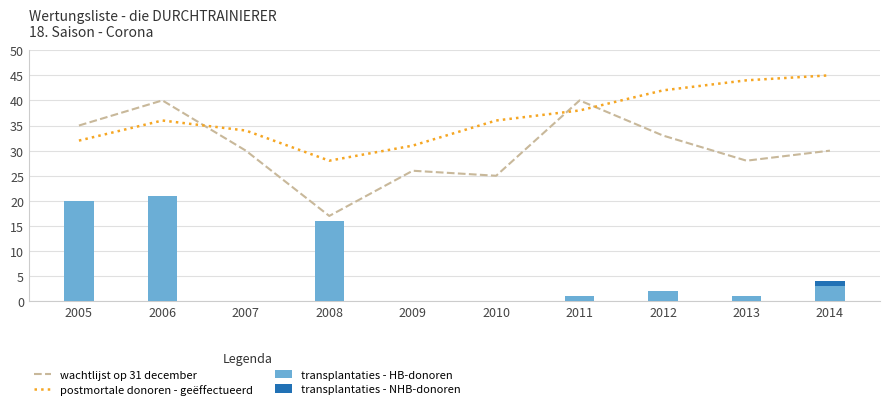

What is the highest value of the wachtlijst op 31 december series?

40